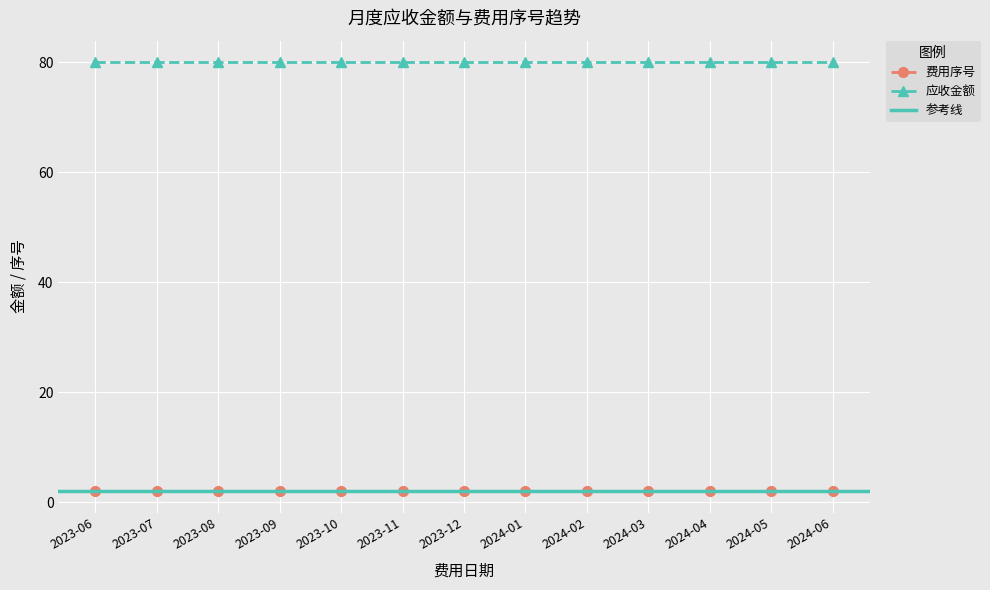

True or false: 费用序号 and 应收金额 intersect in this chart.

False